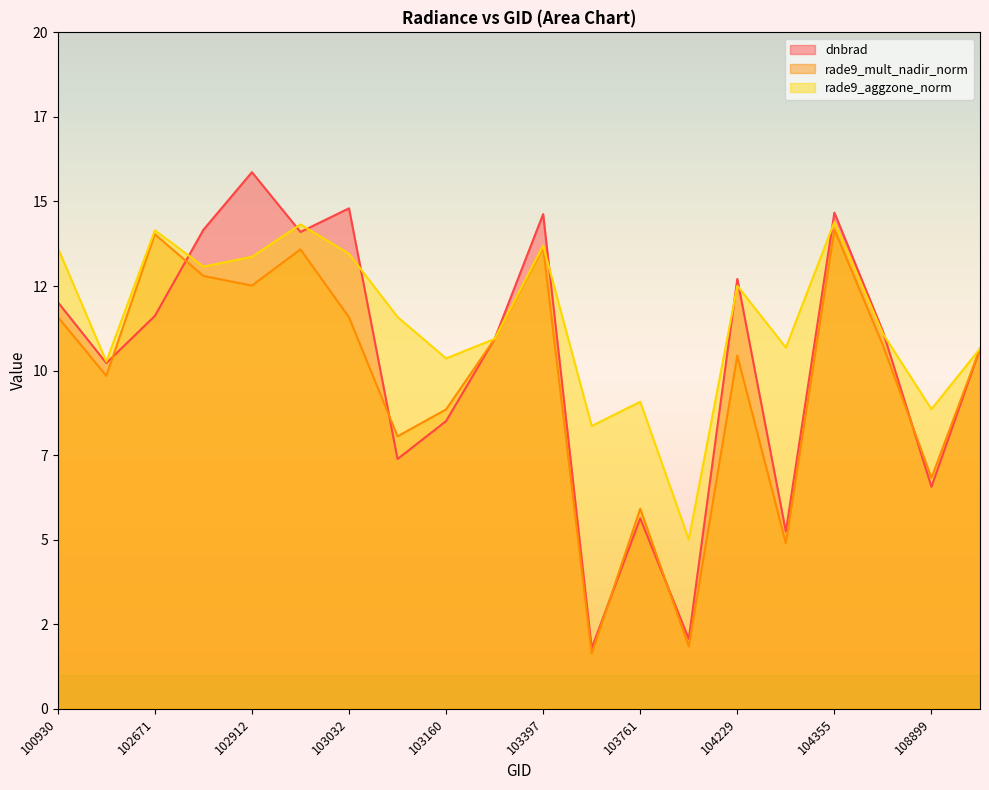

What is the total value across all series at 103279?

32.8